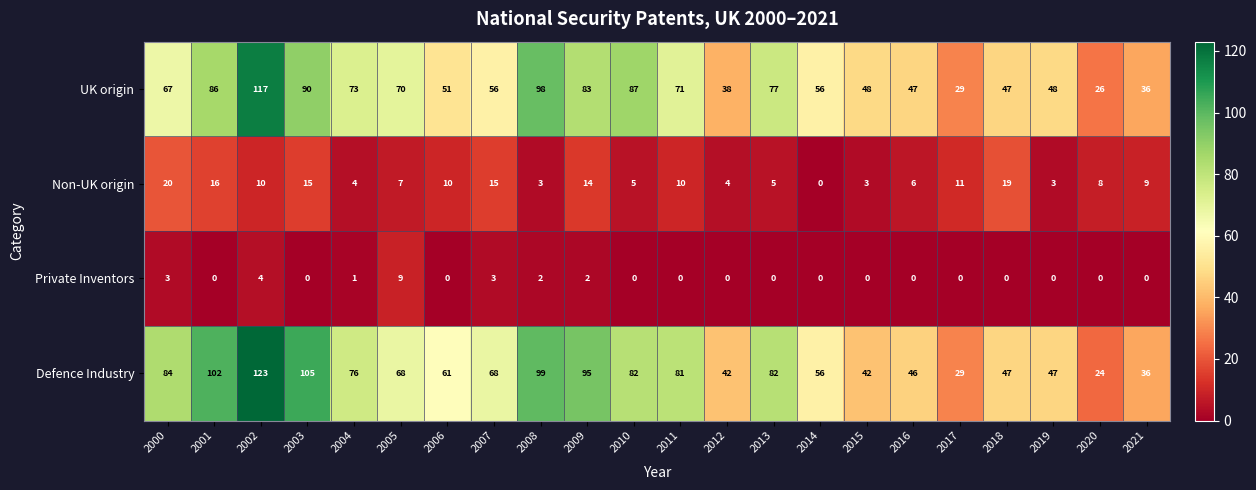

Between 2011 and 2018, which series saw the biggest shift?

Defence Industry